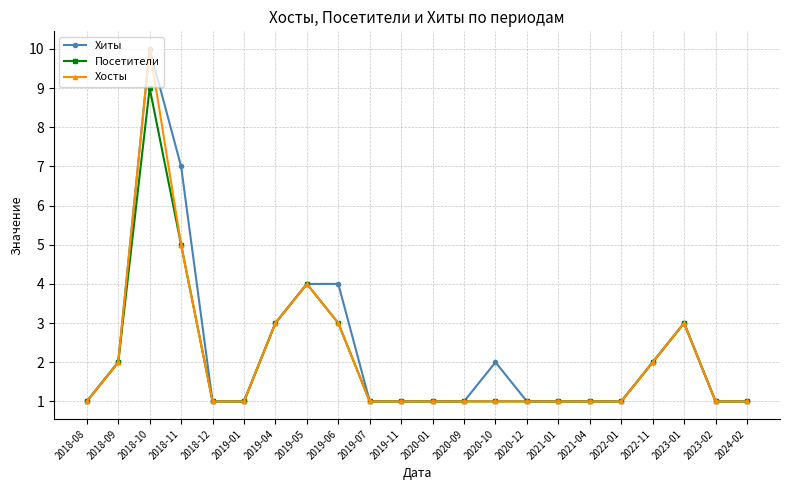

What is the label of the 20th point from the left?

2023-01